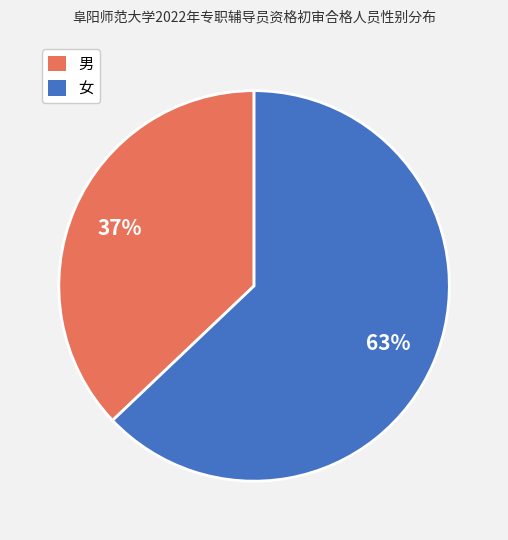

What is the ratio of the value at 男 to the value at 女?

0.6